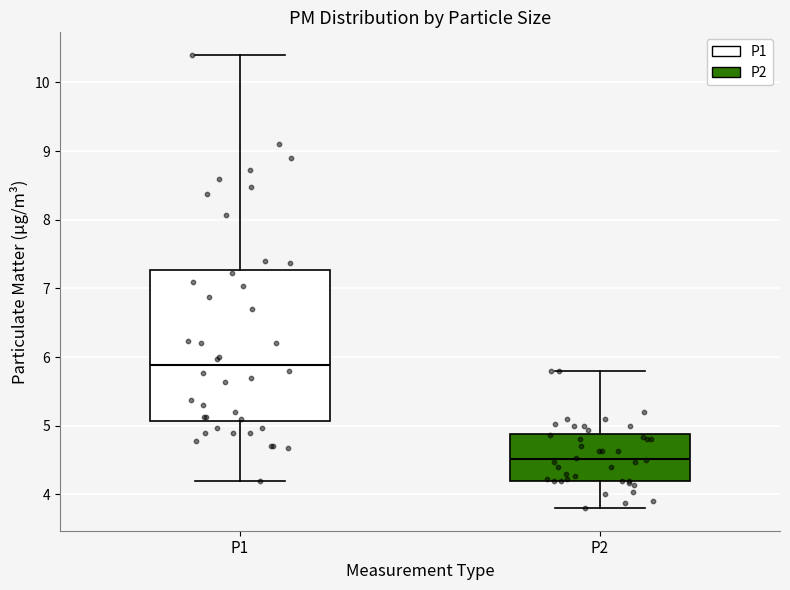

Reading left to right, read every box against the y-axis: the position of its median line, the range the box covers, and the ends of its whiskers. The values are not printed on the chart, so give them approximately, as read against the axis.

P1: median 5.9, box 5.1 to 7.3, whiskers 4.2 to 10.4
P2: median 4.5, box 4.2 to 4.9, whiskers 3.8 to 5.8